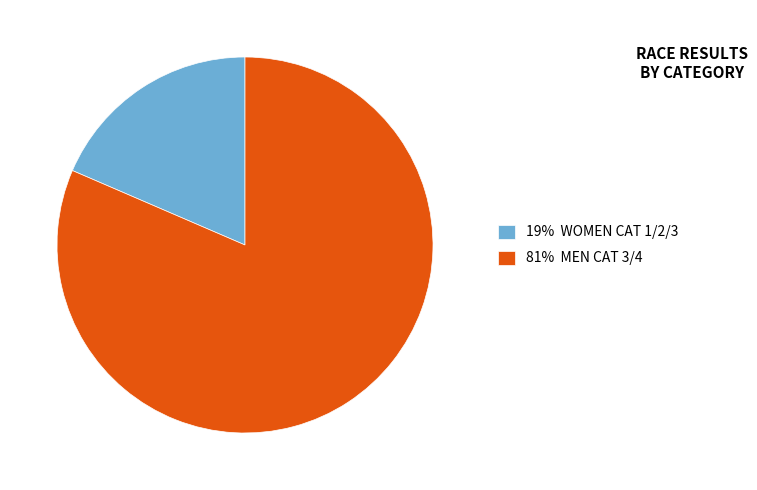

Is the sum of 81% MEN CAT 3/4 and 19% WOMEN CAT 1/2/3 greater than half?

Yes